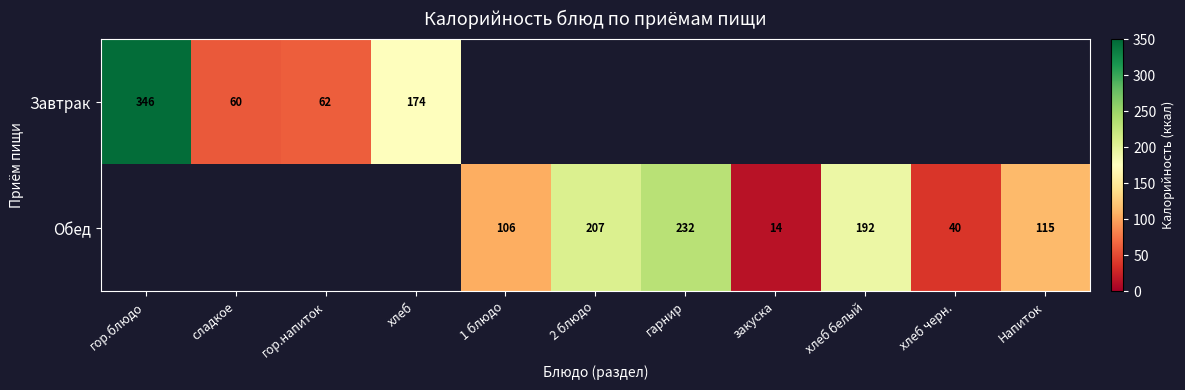

What is the minimum value for Завтрак?

60.1